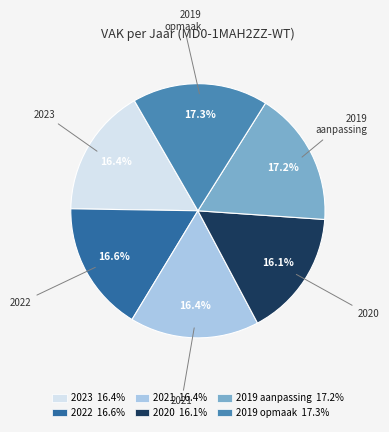

Count the number of slices in the pie.

6